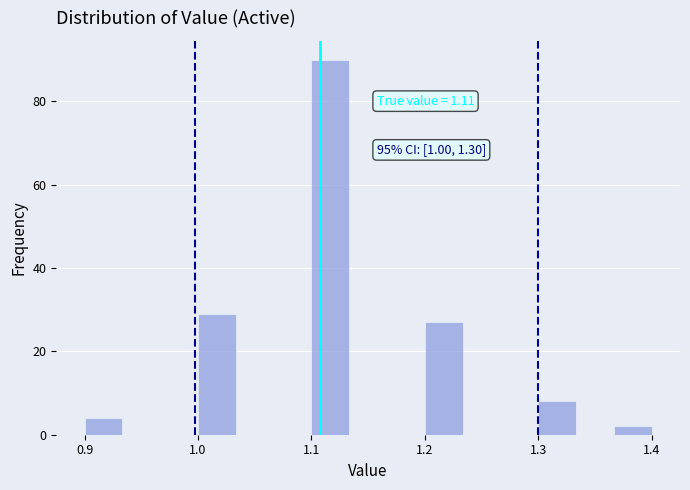

Around what value on the x-axis is the tallest bar? Give the approximate position of its centre, as read against the axis.

1.12